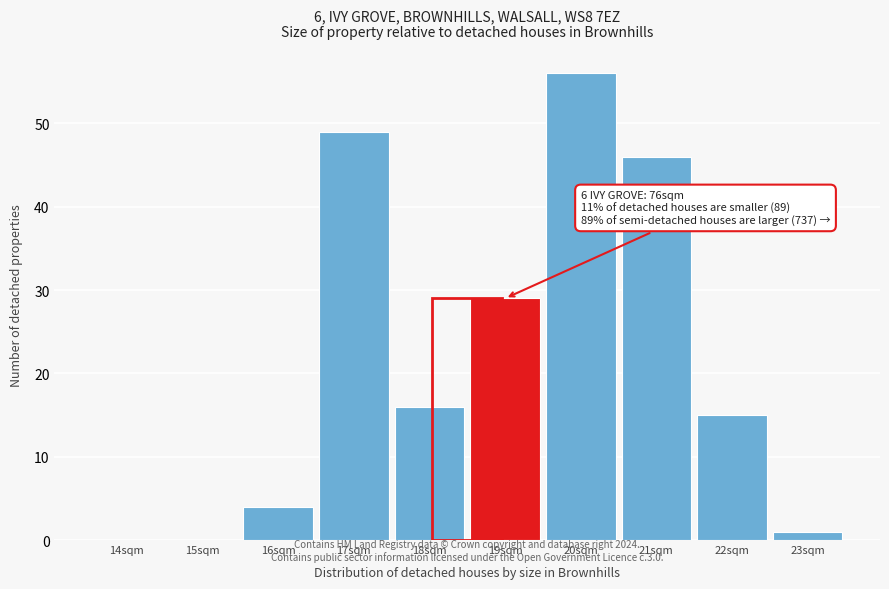

Reading left to right, what are all the values shown in this chart?

14sqm=0	15sqm=0	16sqm=4	17sqm=49	18sqm=16	19sqm=29	20sqm=56	21sqm=46	22sqm=15	23sqm=1